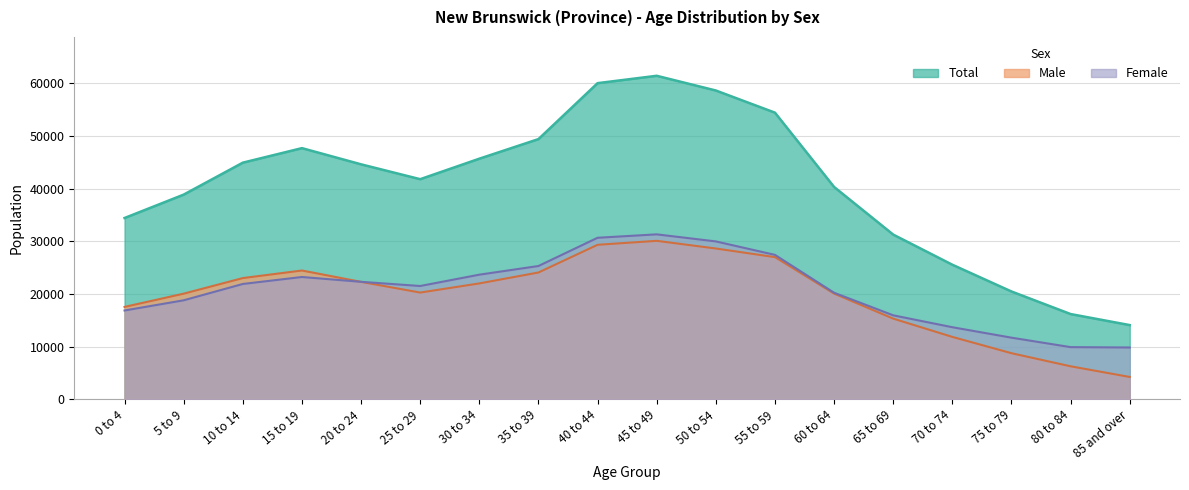

Reading left to right, extract all data points from this chart.

Total: 0 to 4=34435	5 to 9=38875	10 to 14=44940	15 to 19=47700	20 to 24=44625	25 to 29=41805	30 to 34=45695	35 to 39=49415	40 to 44=60035	45 to 49=61435	50 to 54=58640	55 to 59=54435	60 to 64=40330	65 to 69=31285	70 to 74=25565	75 to 79=20485	80 to 84=16200	85 and over=14105
Male: 0 to 4=17555	5 to 9=20070	10 to 14=23030	15 to 19=24465	20 to 24=22310	25 to 29=20280	30 to 34=22015	35 to 39=24090	40 to 44=29350	45 to 49=30100	50 to 54=28645	55 to 59=27005	60 to 64=20085	65 to 69=15330	70 to 74=11860	75 to 79=8765	80 to 84=6280	85 and over=4255
Female: 0 to 4=16875	5 to 9=18810	10 to 14=21910	15 to 19=23235	20 to 24=22320	25 to 29=21525	30 to 34=23675	35 to 39=25320	40 to 44=30680	45 to 49=31330	50 to 54=29990	55 to 59=27435	60 to 64=20245	65 to 69=15960	70 to 74=13700	75 to 79=11715	80 to 84=9920	85 and over=9850